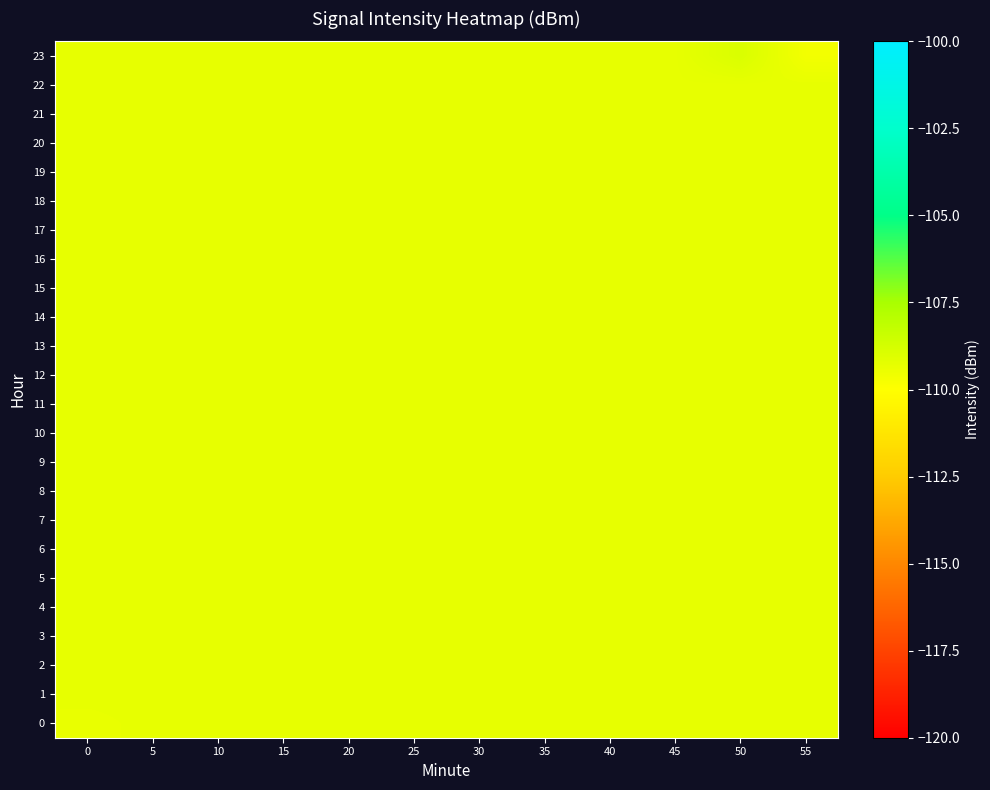

Rank the series at 35 from lowest to highest value.

0, 1, 2, 3, 4, 5, 6, 7, 8, 9, 10, 11, 12, 13, 14, 15, 16, 17, 18, 19, 20, 21, 22, 23